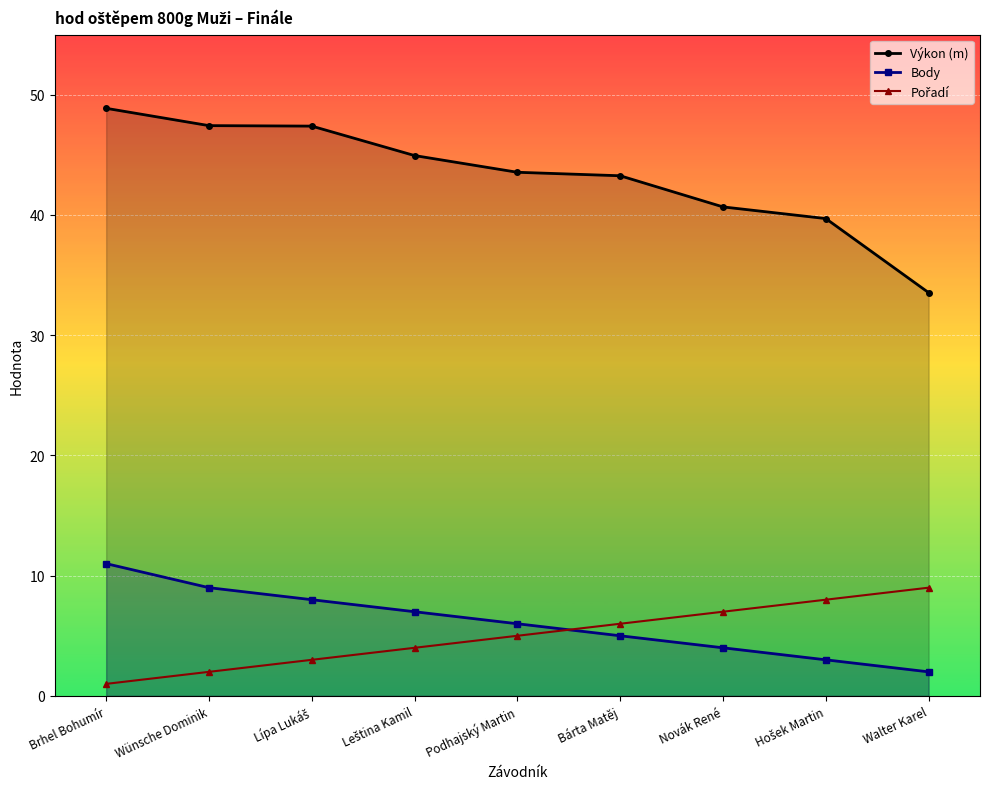

Rank the series at Lípa Lukáš from highest to lowest value.

Výkon (m), Body, Pořadí